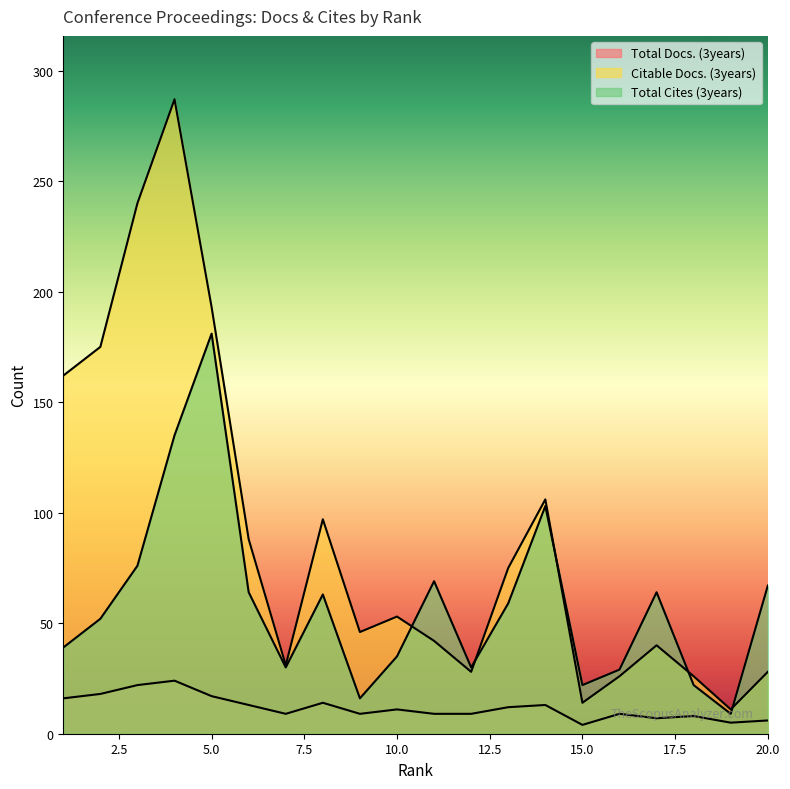

Which category has the lowest value in the Total Cites (3years) series?

19